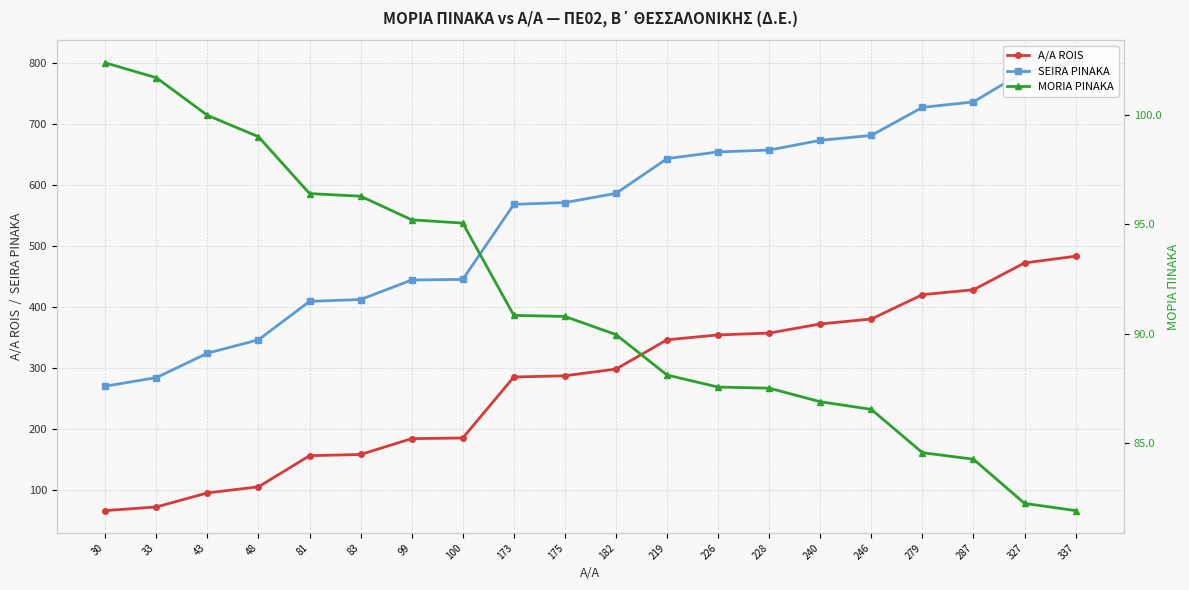

True or false: SEIRA PINAKA and A/A ROIS cross at least once.

False